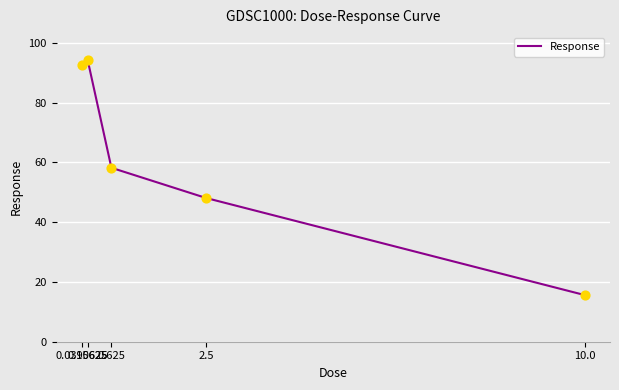

What is the ratio of the value at 0.0390625 to the value at 0.625?

1.6